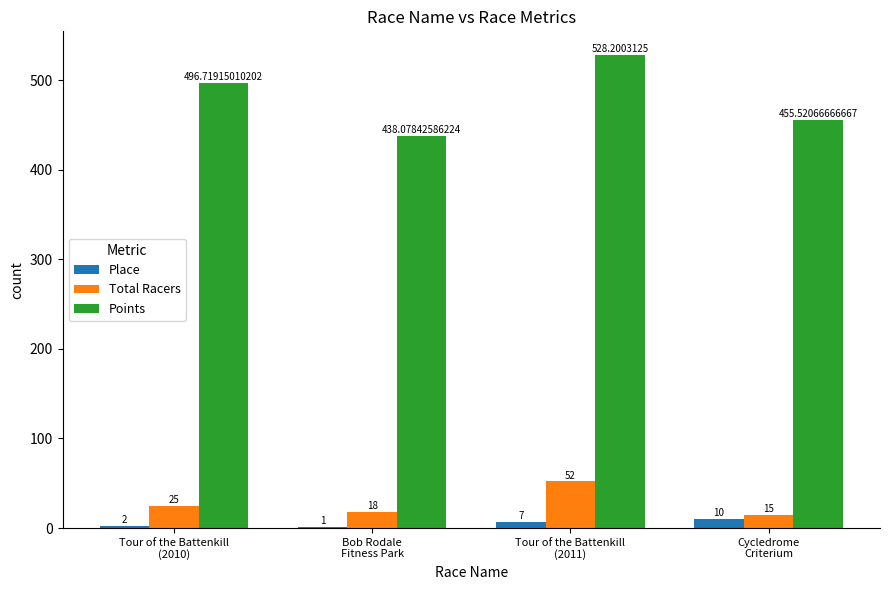

Are the bars grouped side by side (vs. stacked)?

Yes